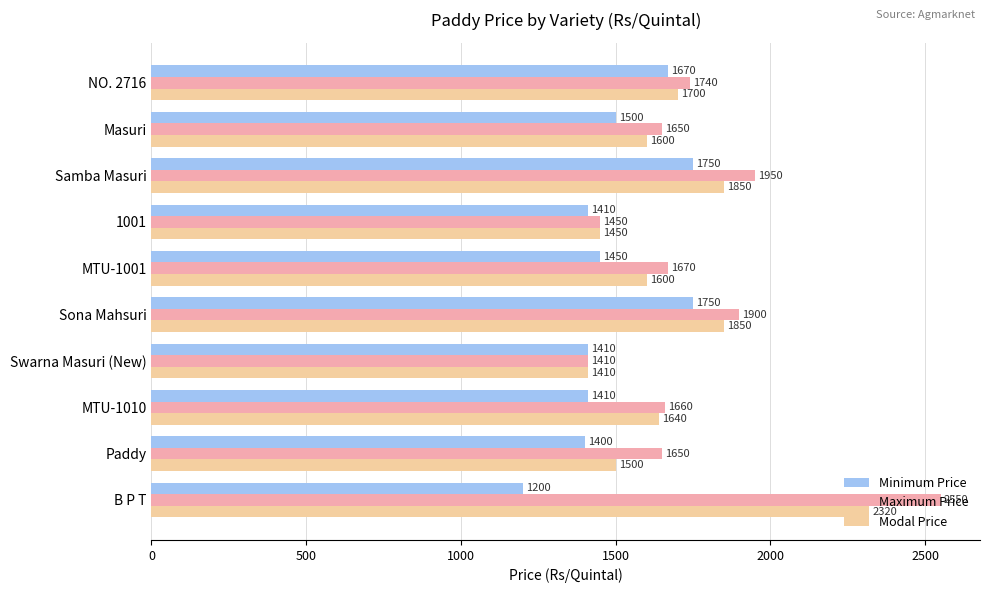

The value of Modal Price at Sona Mahsuri is 1850. True or false?

True